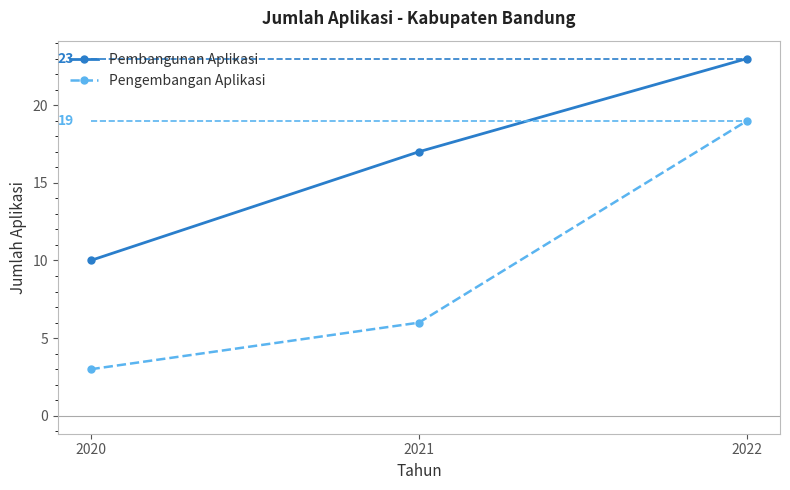

Is it true that Pembangunan Aplikasi equals 5 at 2022?

False